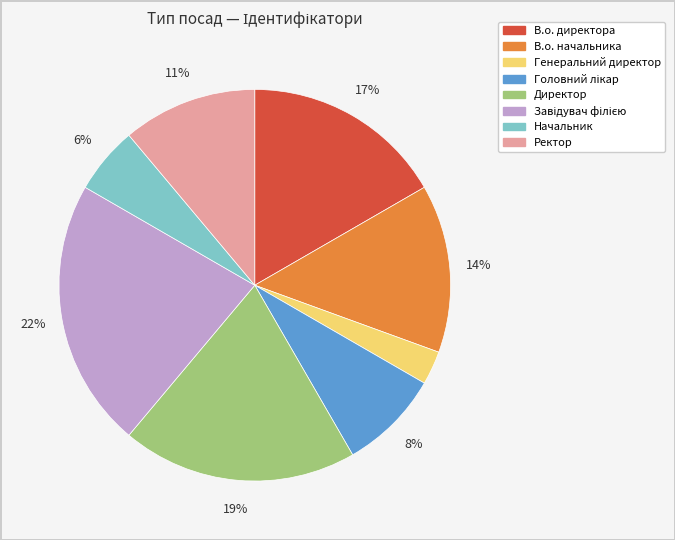

To the nearest percent, what is the difference between the Генеральний директор and Ректор slice percentages?

8%